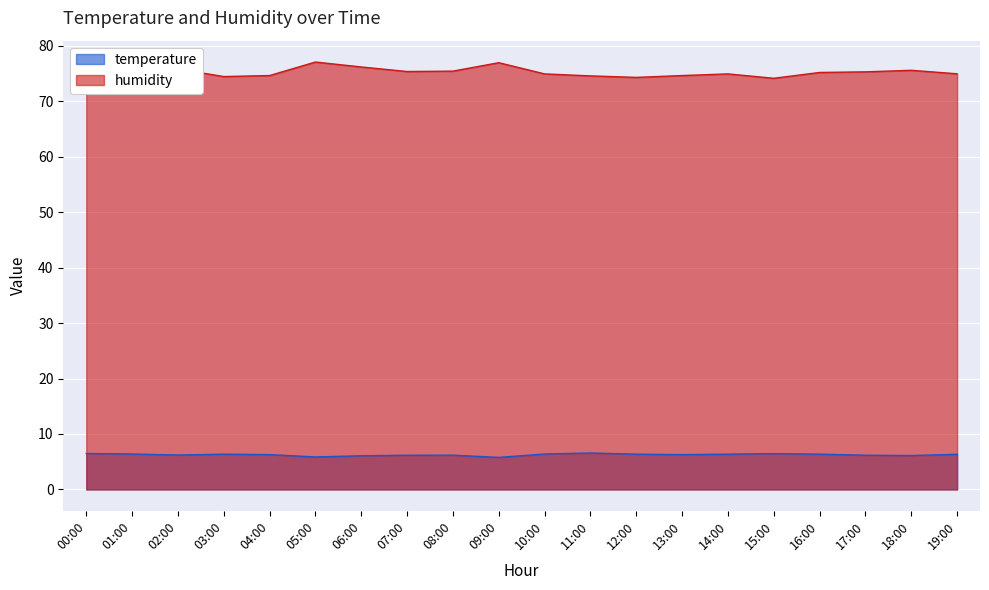

List the series in order of their overall mean, highest first.

humidity, temperature